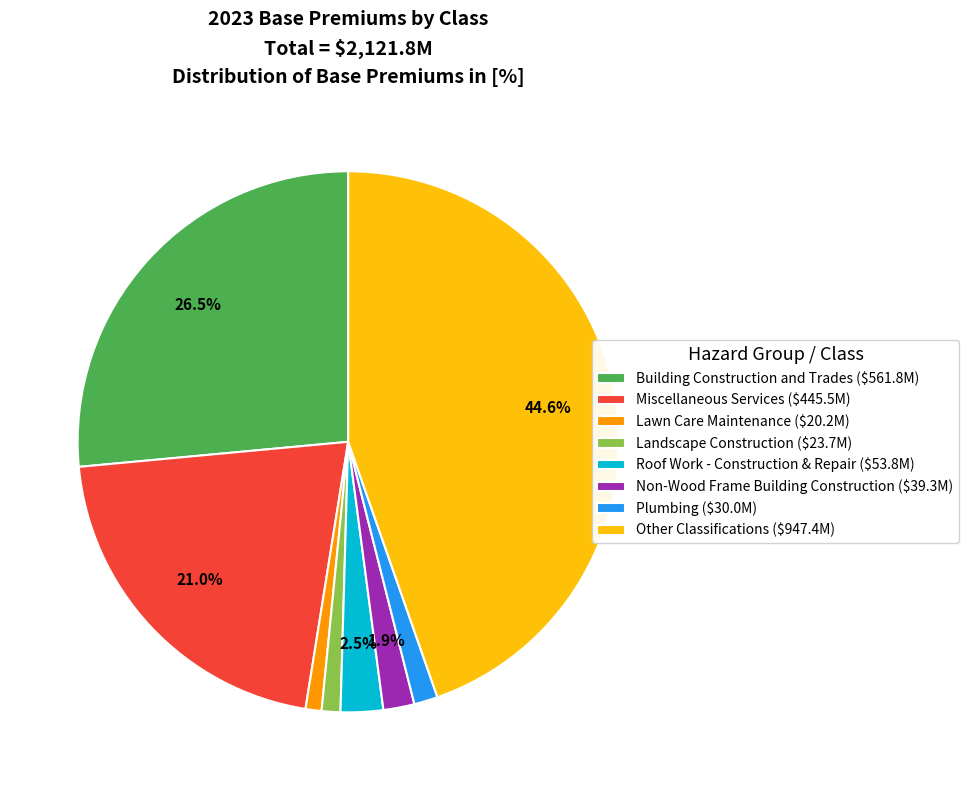

Does Non-Wood Frame Building Construction ($39.3M) account for over 50% of the chart?

No